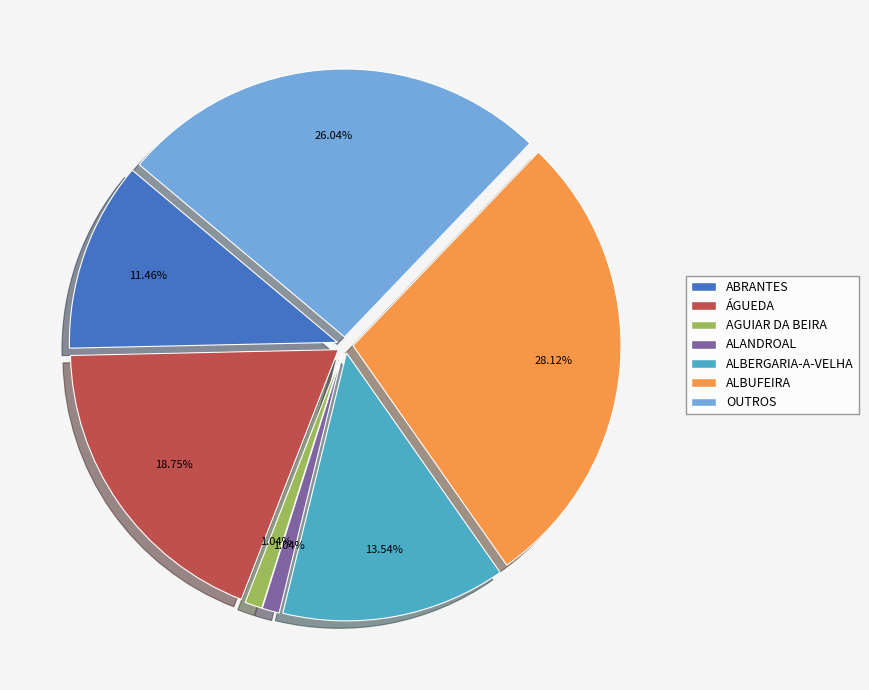

Which category has the smallest portion of the pie?

AGUIAR DA BEIRA